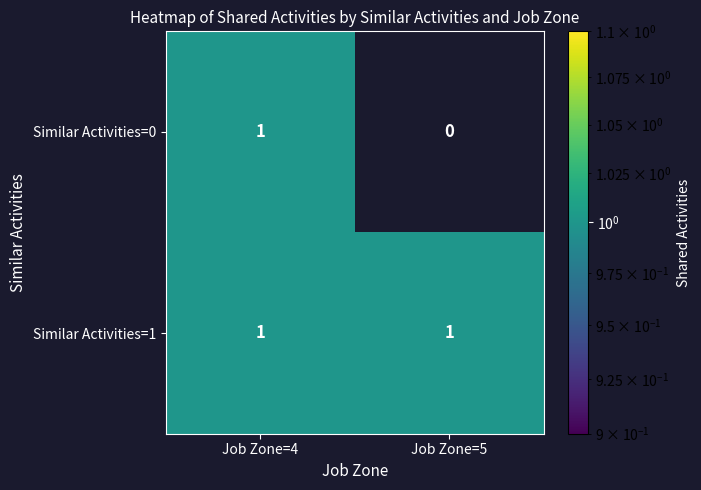

What is the greatest value displayed?

1